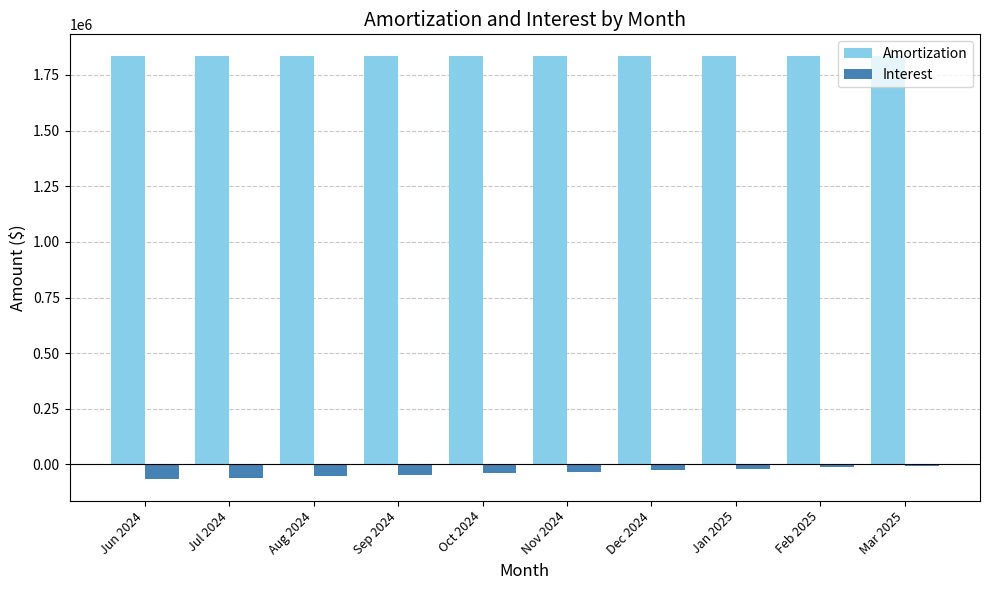

Are the bars grouped side by side (vs. stacked)?

Yes